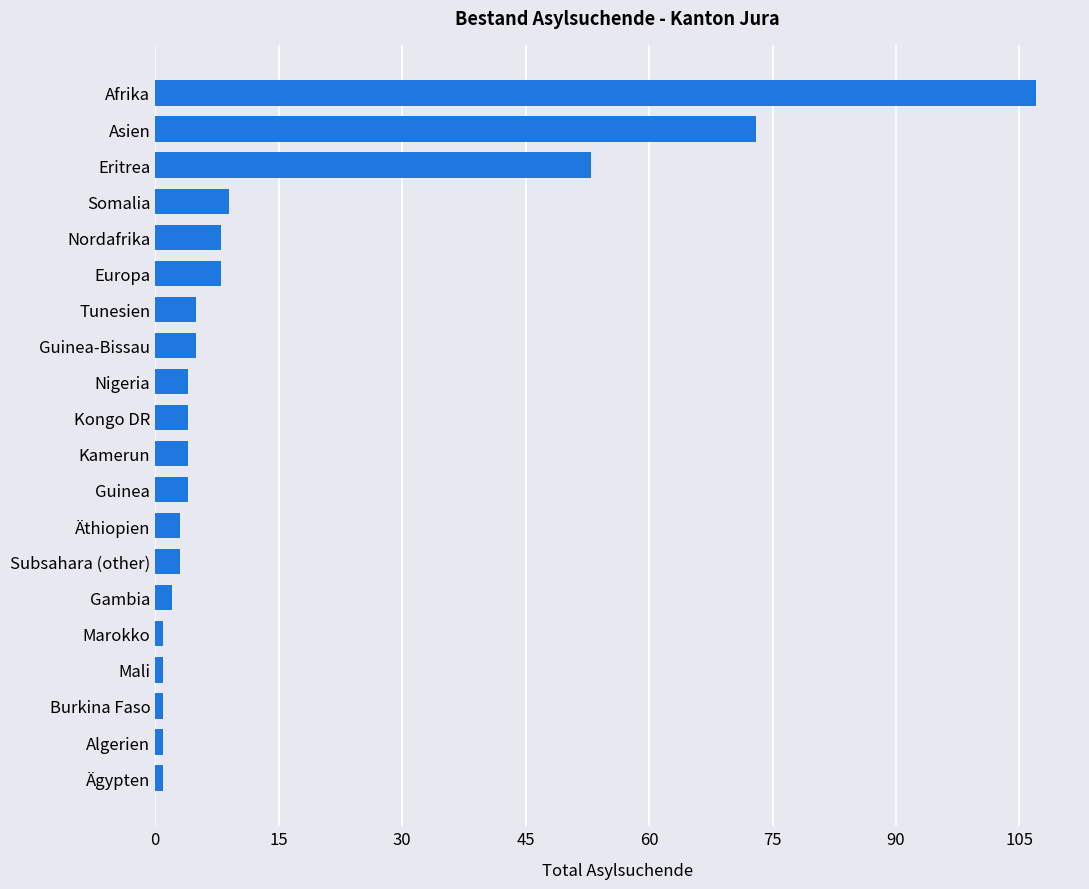

Which has a higher value, Algerien or Tunesien?

Tunesien